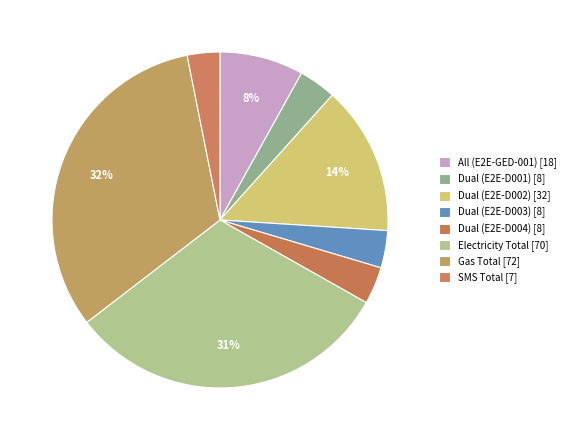

Count the number of slices in the pie.

8